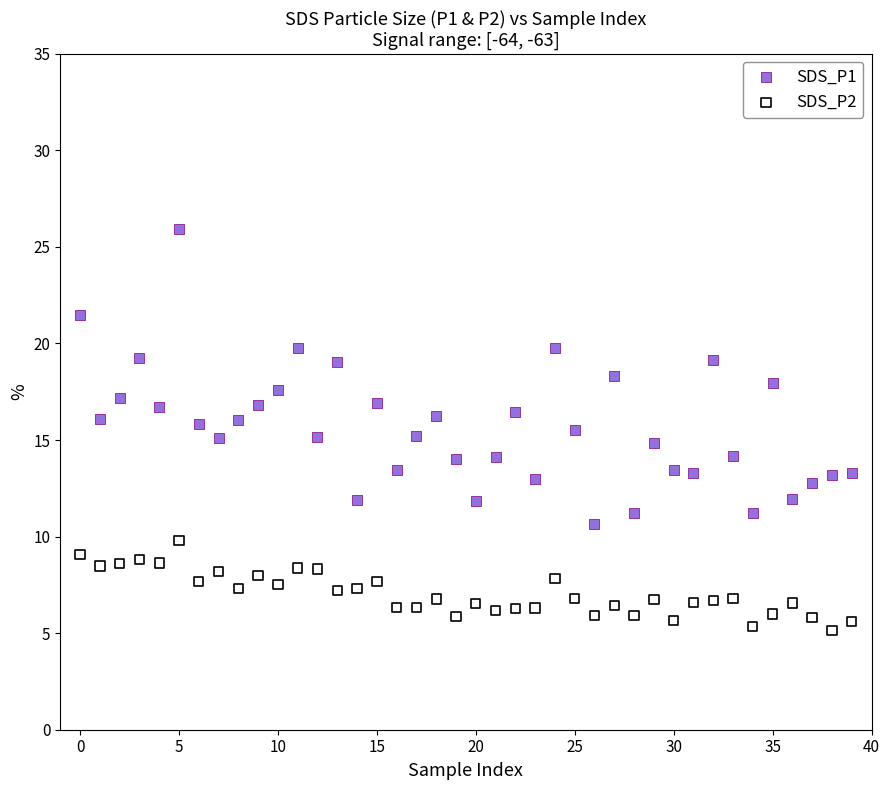

Which series reaches the maximum Y coordinate?

SDS_P1